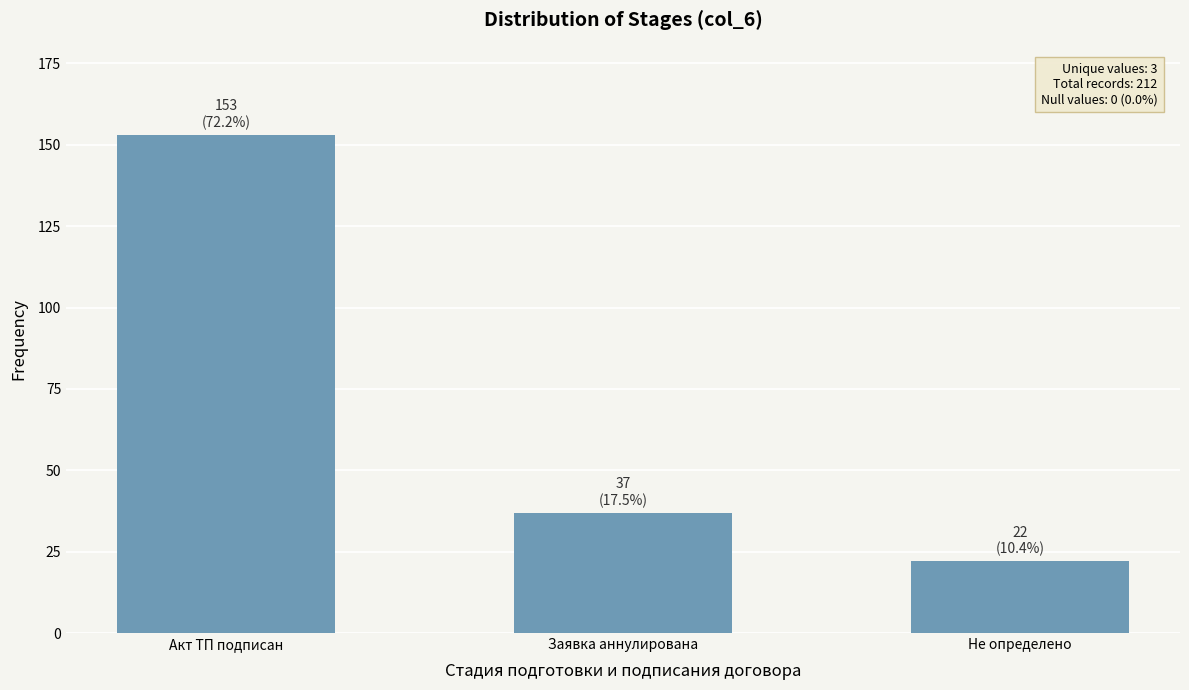

What is the change in value from Заявка аннулирована to Не определено?

-15